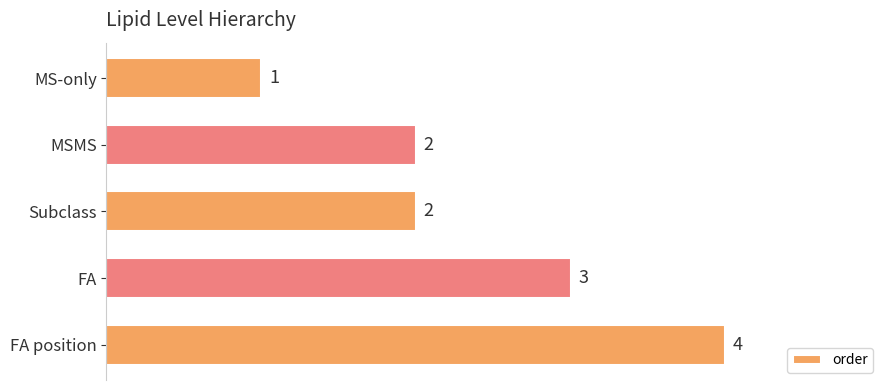

What is the sum of all values?

12